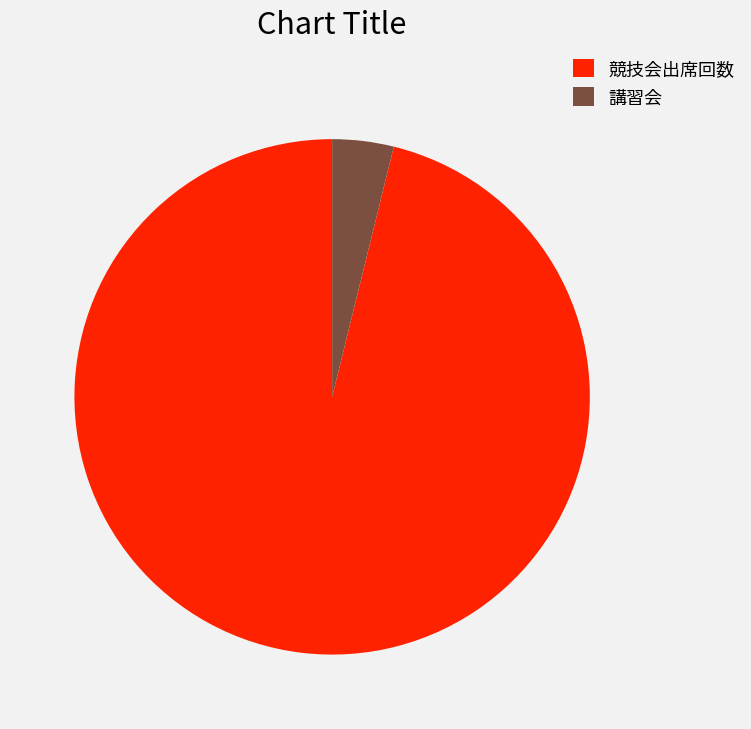

Which has a higher value, 競技会出席回数 or 講習会?

競技会出席回数